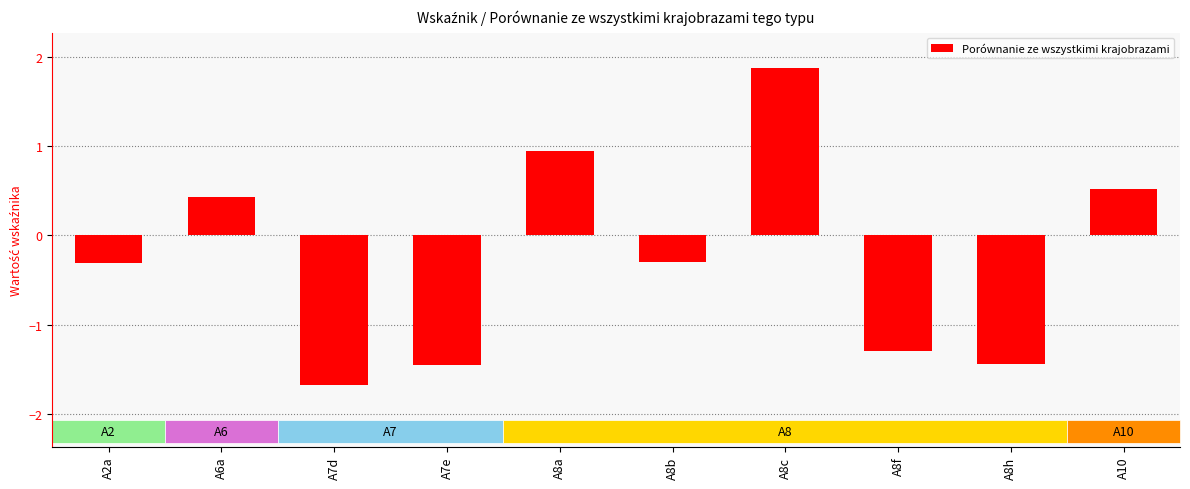

What is the label of the 3rd bar from the left?

A7d